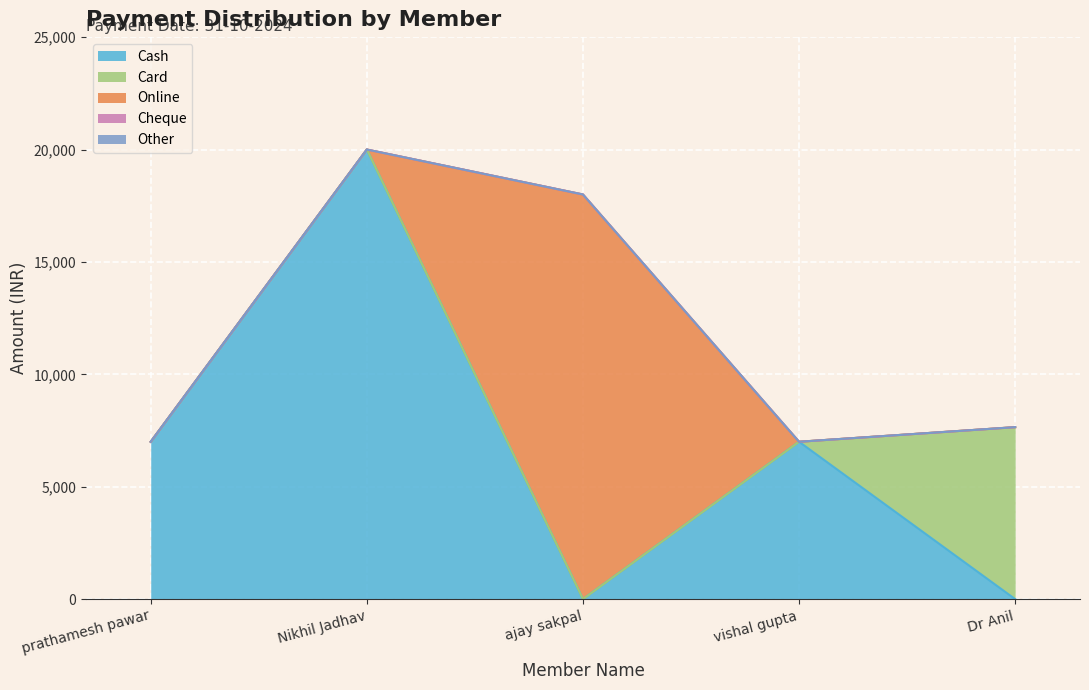

True or false: Cheque and Other intersect in this chart.

False